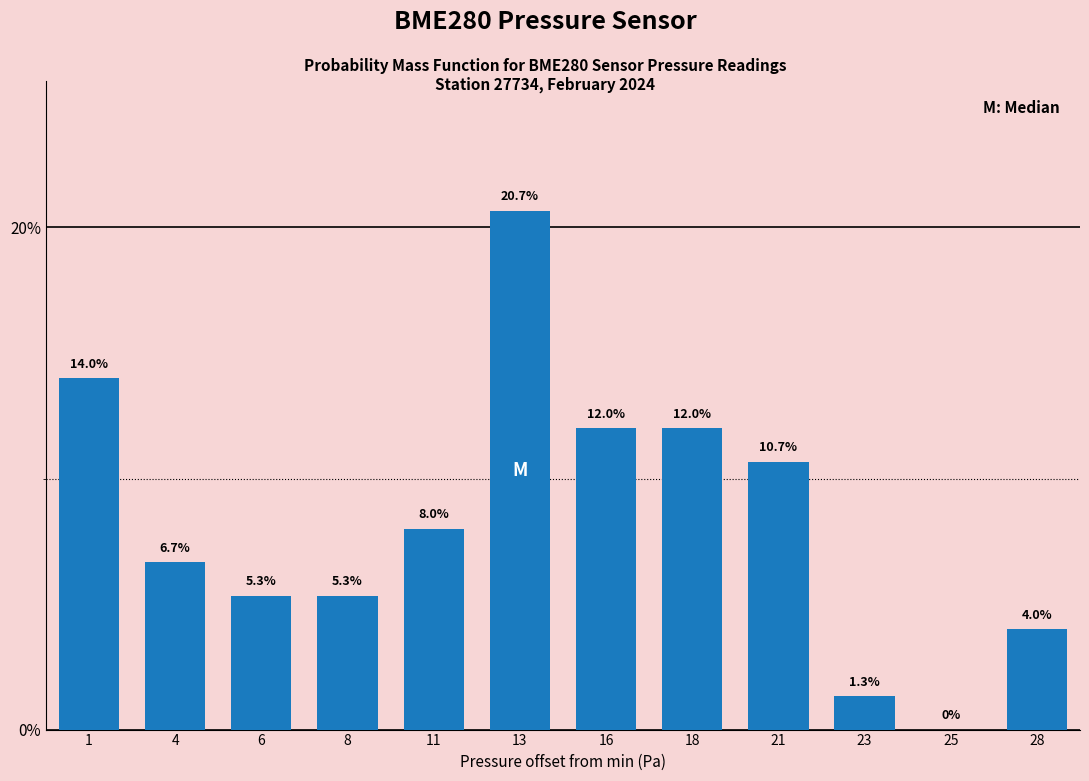

Reading right to left, list all the values displayed in this chart.

28=4.0	25=0.0	23=1.3	21=10.7	18=12.0	16=12.0	13=20.7	11=8.0	8=5.3	6=5.3	4=6.7	1=14.0